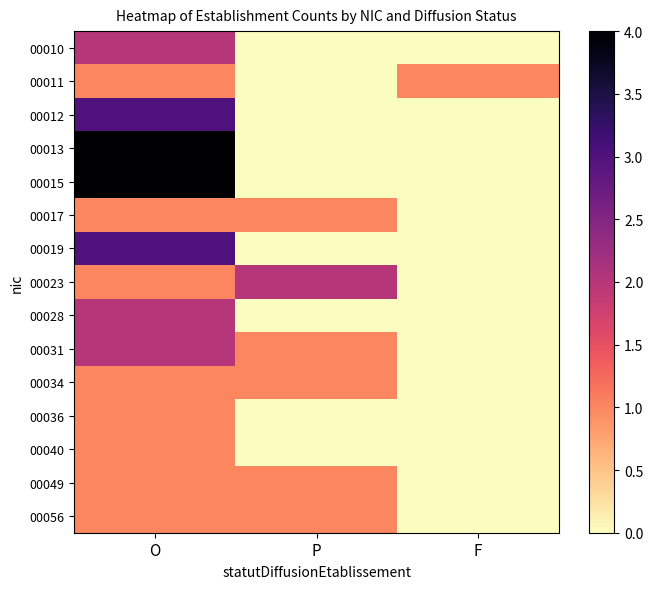

Which has a higher value, P or O?

O